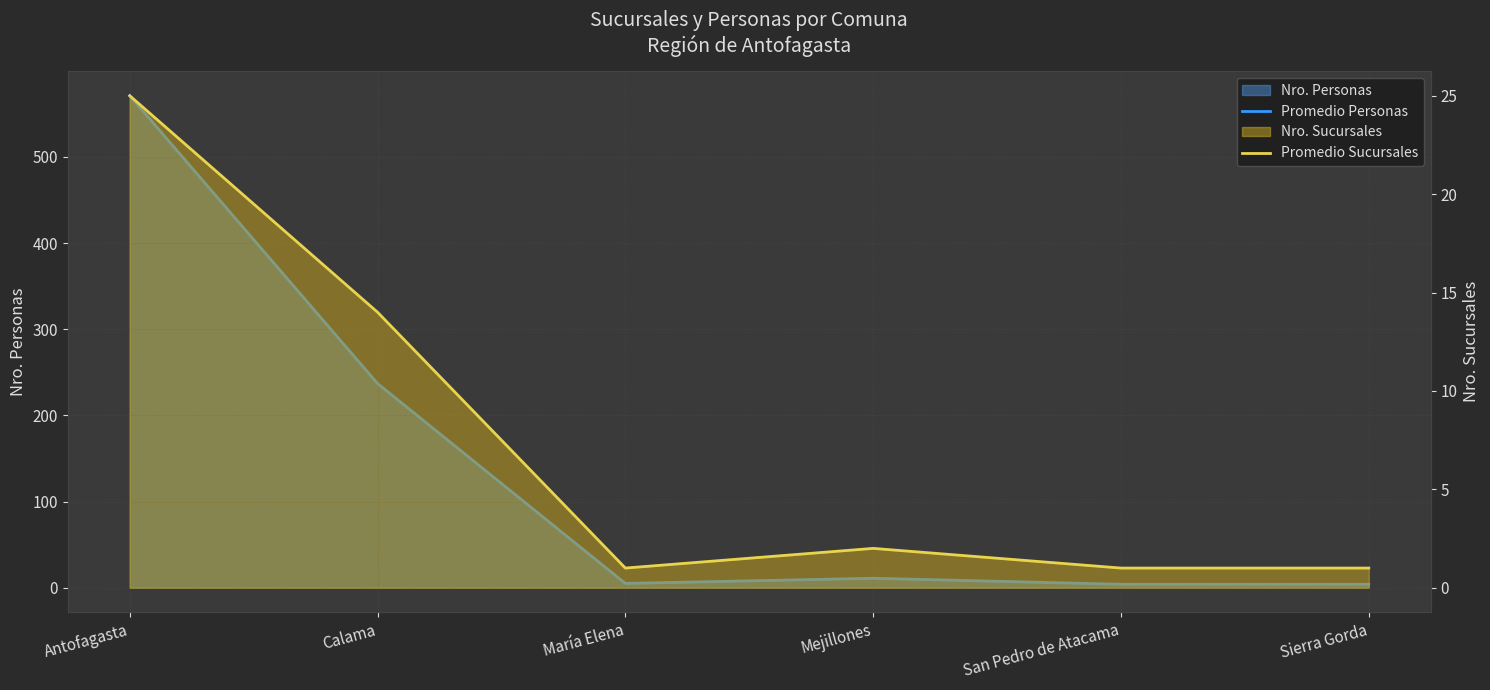

How many values in the Promedio Personas series exceed 11?

2